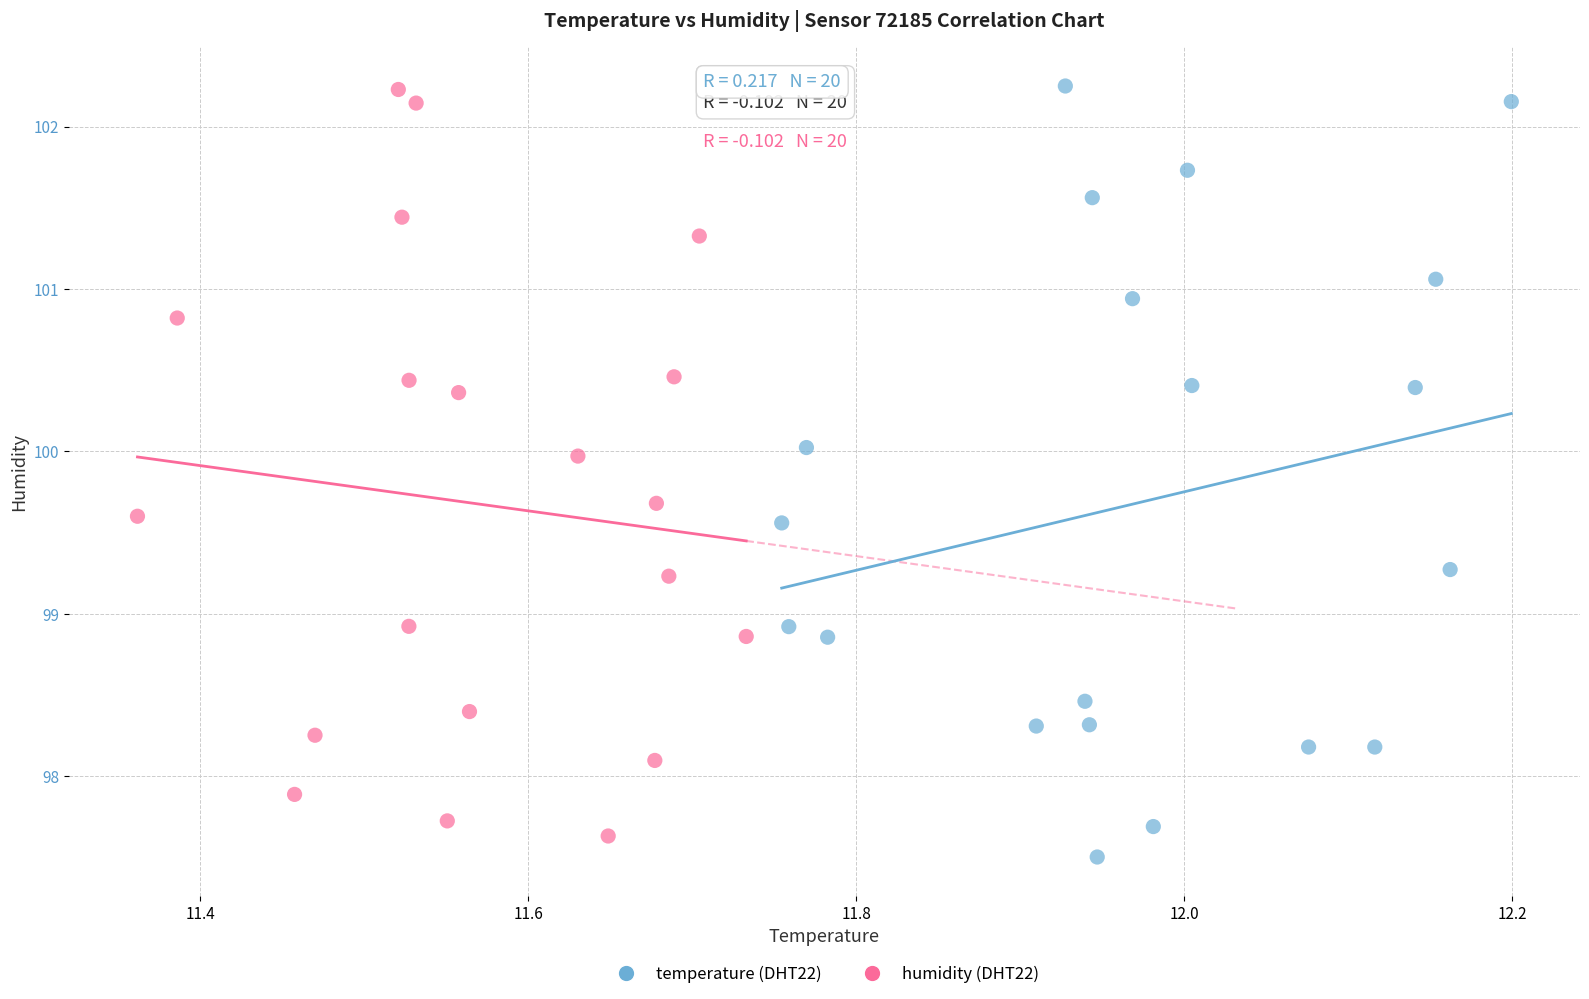

What are all the series names shown in the legend?

temperature (DHT22), humidity (DHT22)